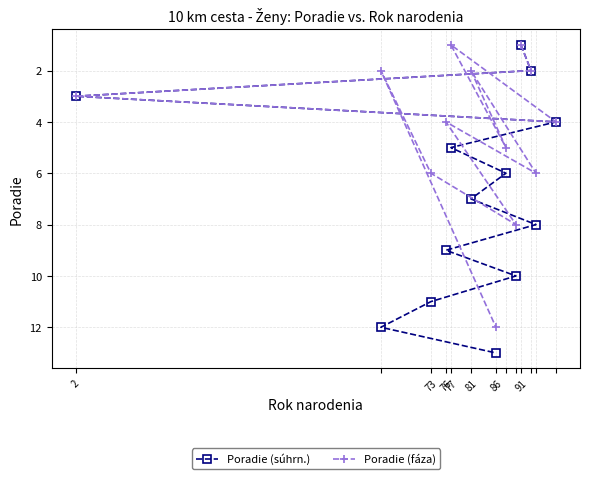

At which label does Poradie (fáza) reach its peak?

86